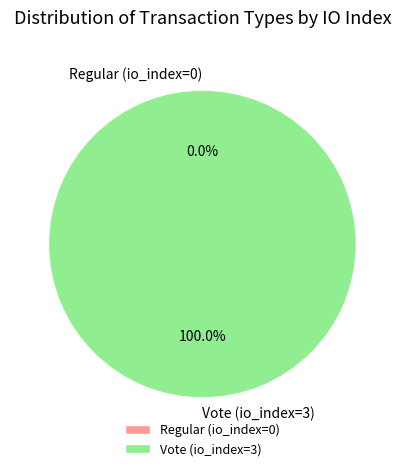

Rank the categories by value from lowest to highest.

Regular (io_index=0), Vote (io_index=3)